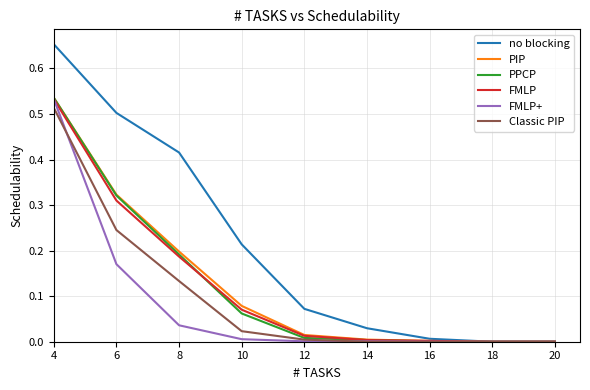

Which label corresponds to the largest value in the chart?

4